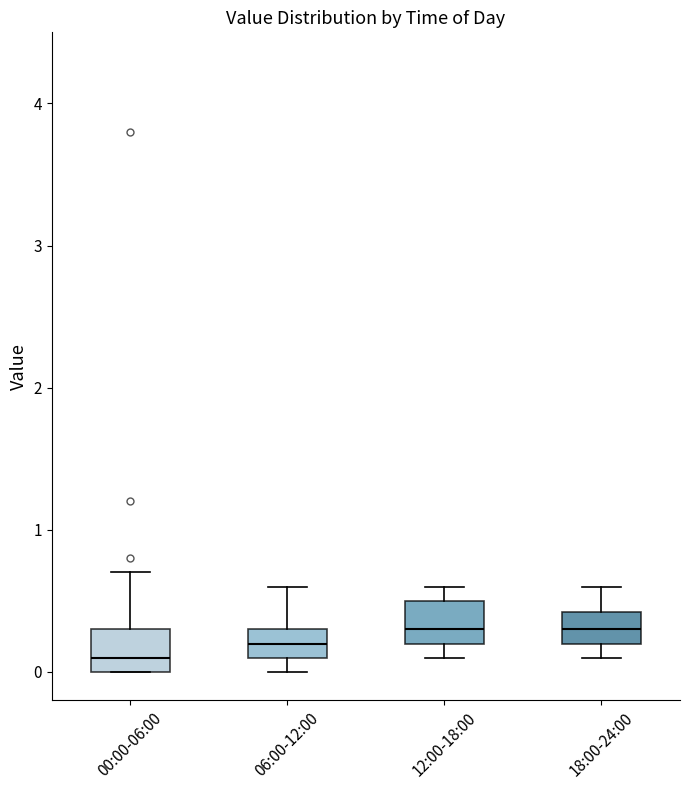

Reading left to right, read every box against the y-axis: the position of its median line, the range the box covers, and the ends of its whiskers. The values are not printed on the chart, so give them approximately, as read against the axis.

00:00-06:00: median 0.1, box 0.0 to 0.3, whiskers 0.0 to 0.7
06:00-12:00: median 0.2, box 0.1 to 0.3, whiskers 0.0 to 0.6
12:00-18:00: median 0.3, box 0.2 to 0.5, whiskers 0.1 to 0.6
18:00-24:00: median 0.3, box 0.2 to 0.4, whiskers 0.1 to 0.6